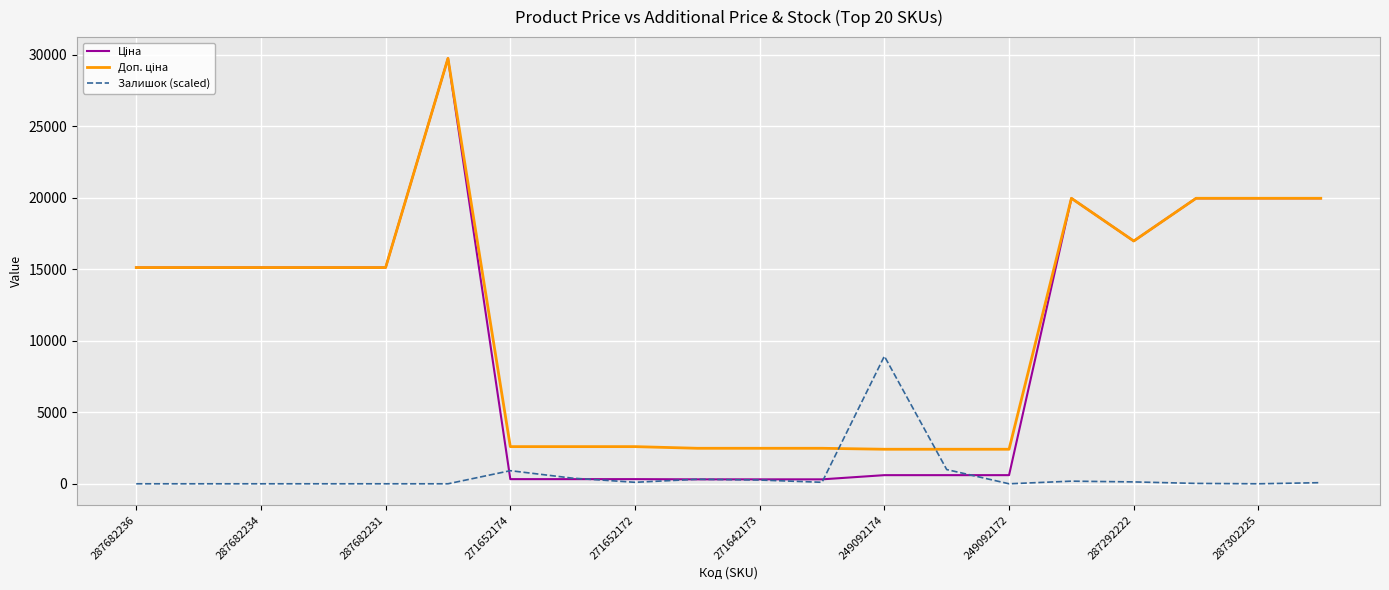

What is the maximum value for Залишок (scaled)?

8924.2